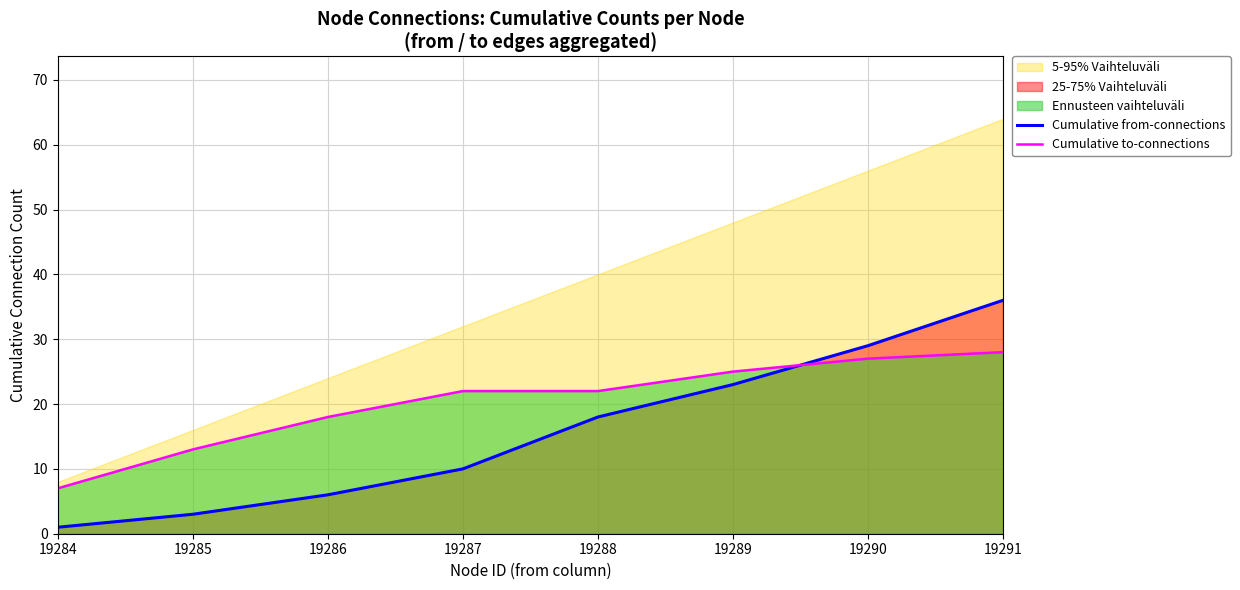

Reading right to left, transcribe all the data shown in this chart.

Cumulative from-connections: 19291=36	19290=29	19289=23	19288=18	19287=10	19286=6	19285=3	19284=1
Cumulative to-connections: 19291=28	19290=27	19289=25	19288=22	19287=22	19286=18	19285=13	19284=7